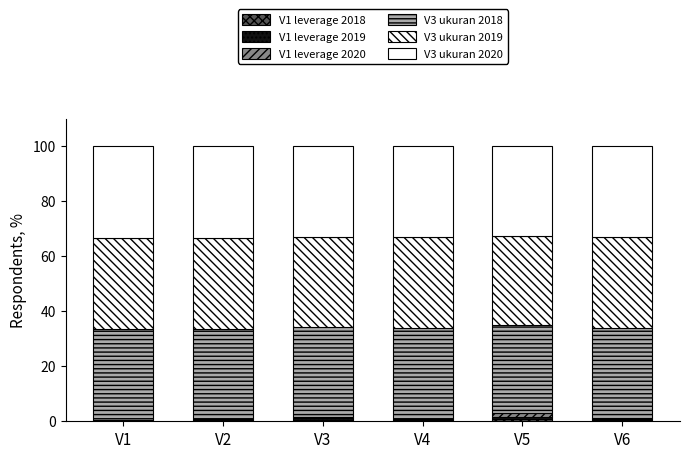

How many series are shown in this chart?

6